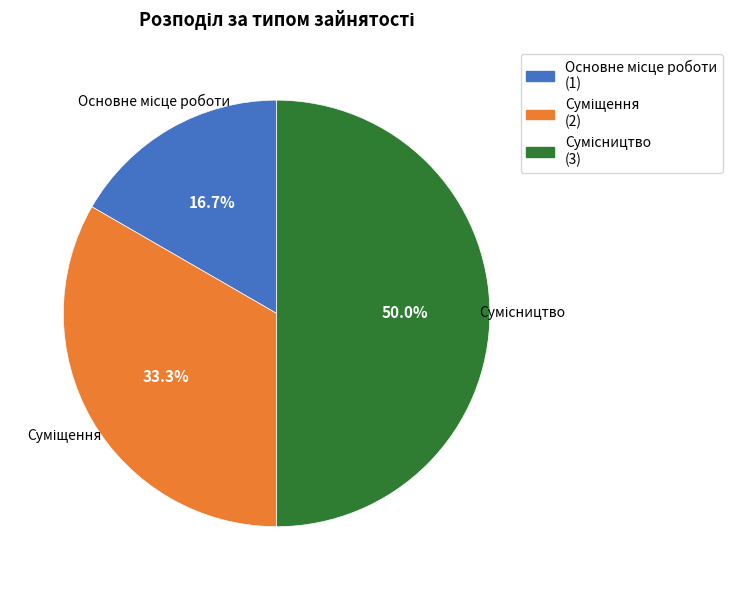

How many slices are in this pie chart?

3